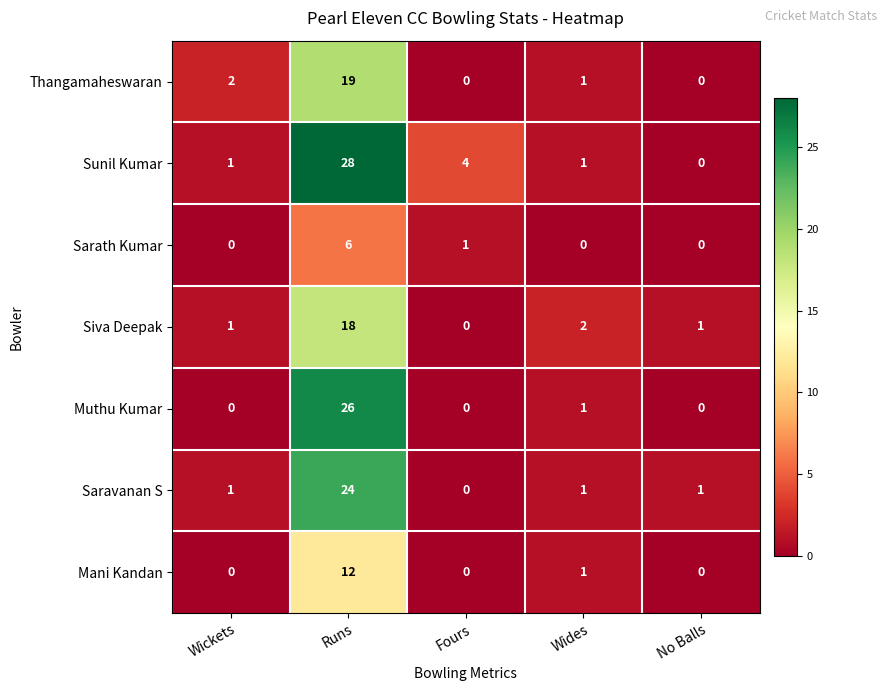

List the series in order of their peak value, highest first.

Sunil Kumar, Muthu Kumar, Saravanan S, Thangamaheswaran, Siva Deepak, Mani Kandan, Sarath Kumar